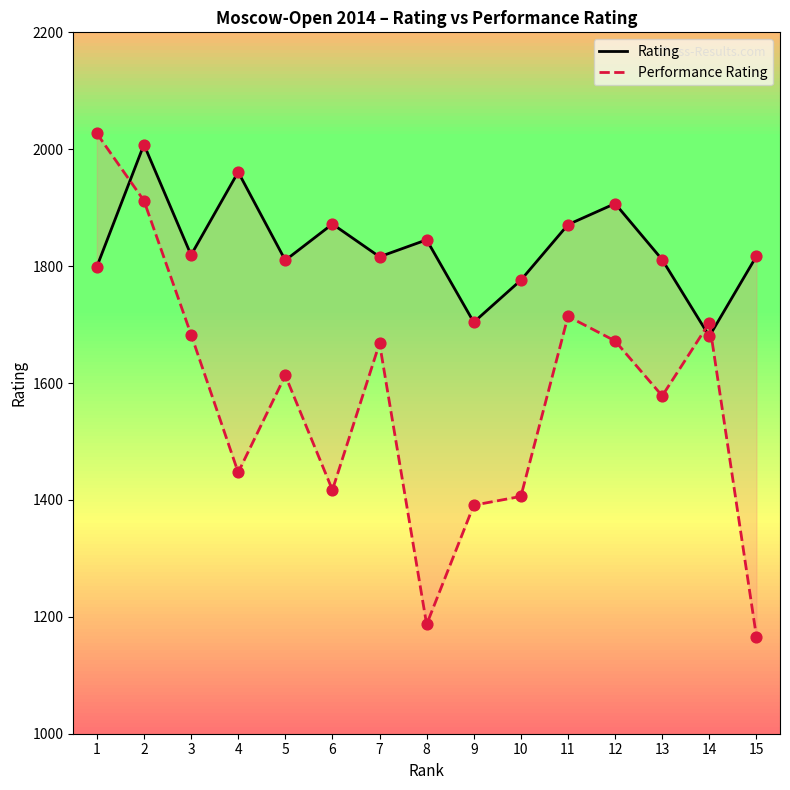

Which series has the widest spread of Y values?

Performance Rating